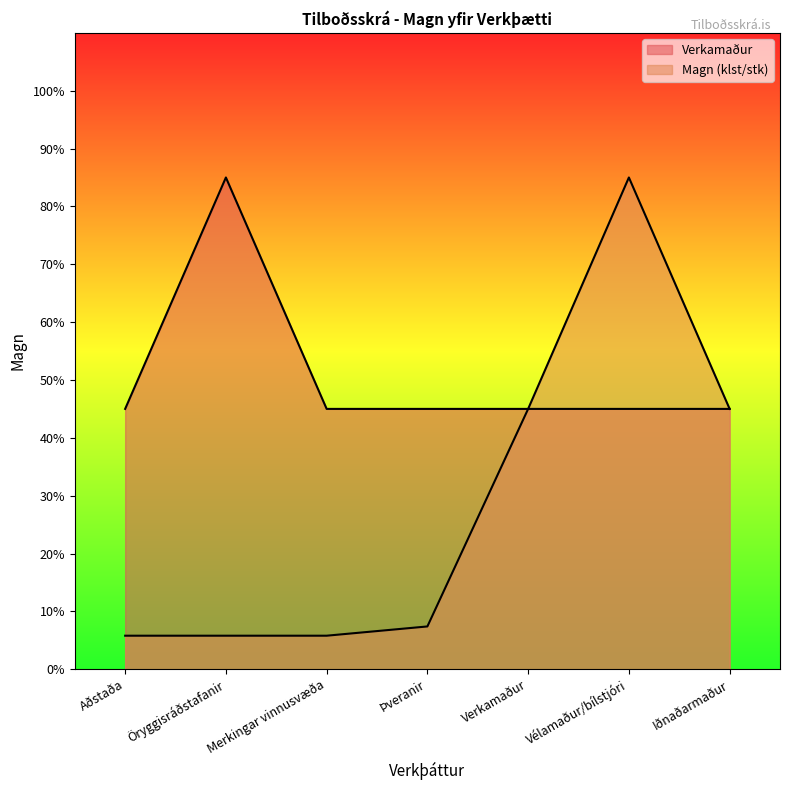

Rank the series by their maximum value, from highest to lowest.

Verkamaður, Magn (klst/stk)